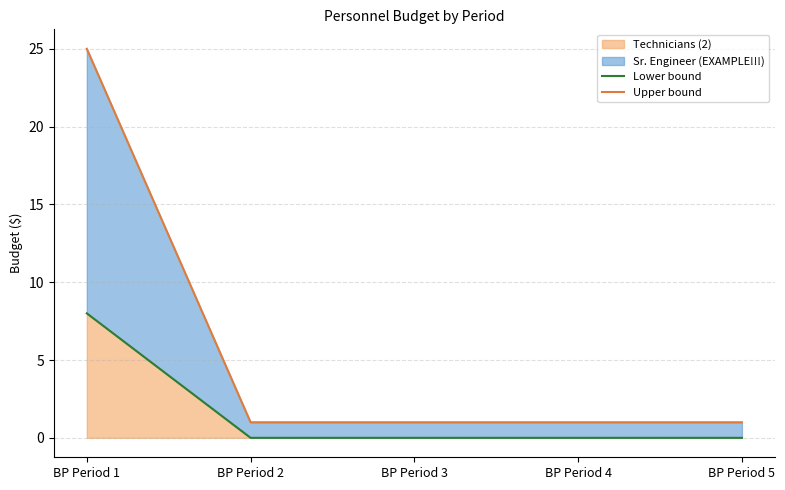

True or false: Upper bound has more than 1 points higher than both neighbors.

False